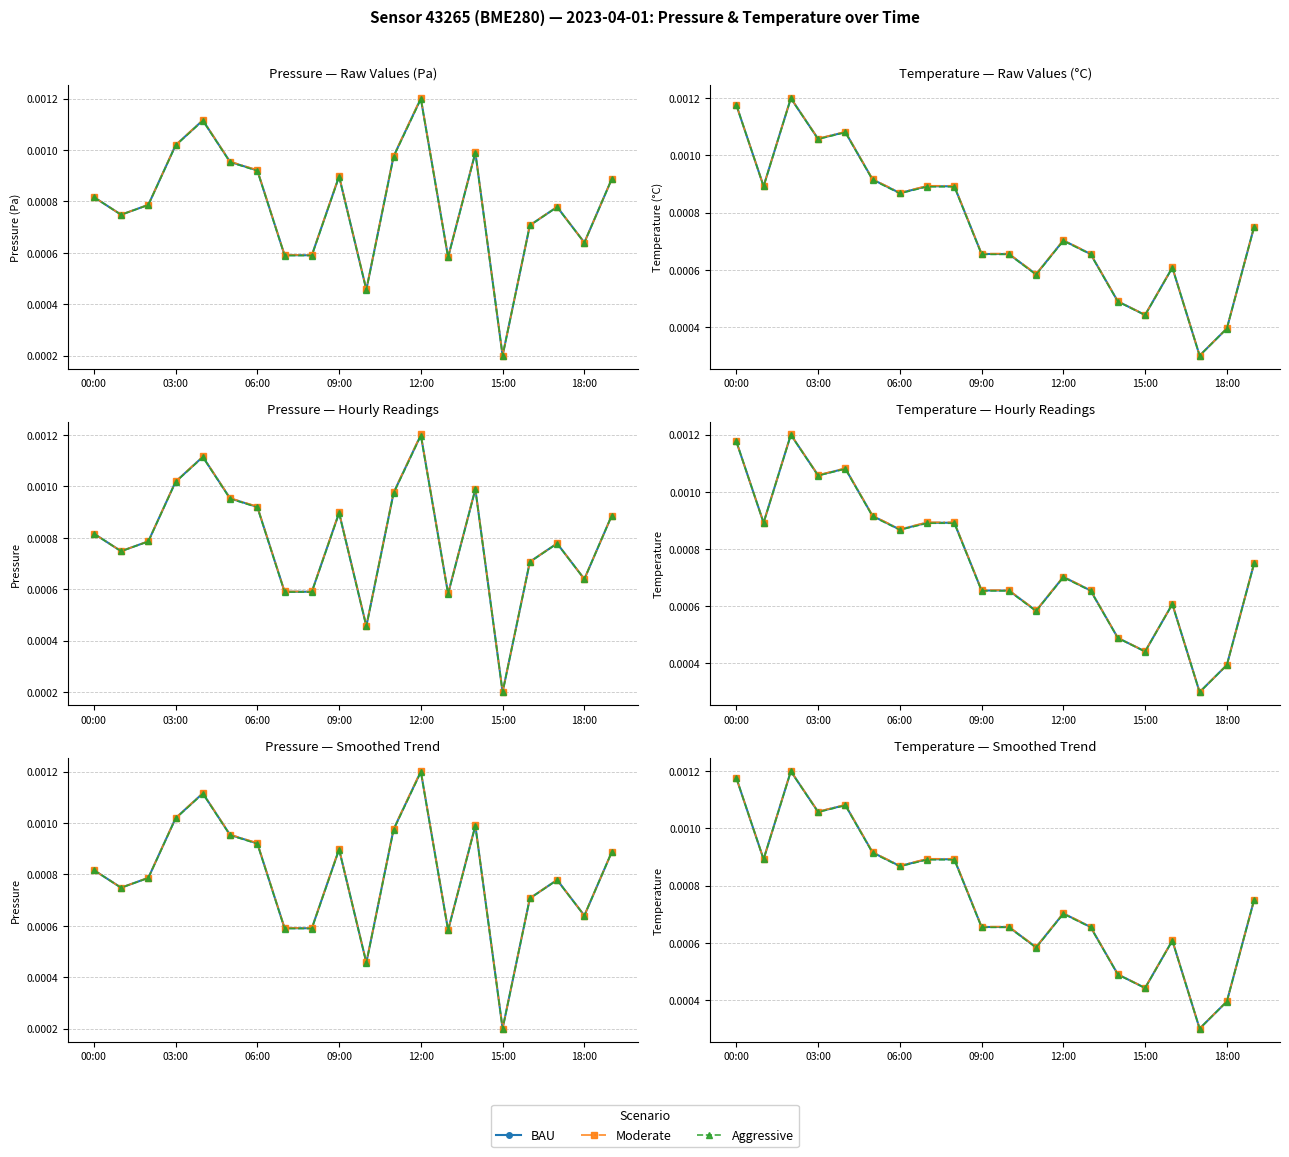

The value of BAU at 7 is 0.0. True or false?

False